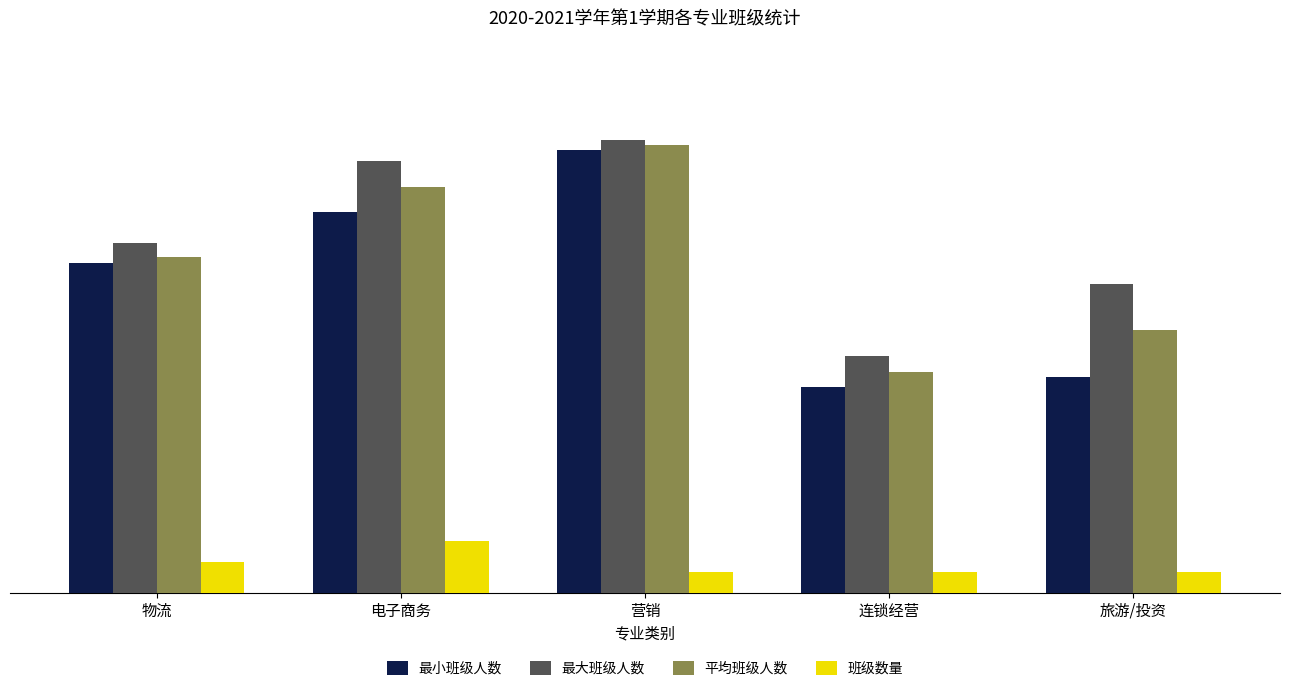

Which category has the highest value across all series?

营销